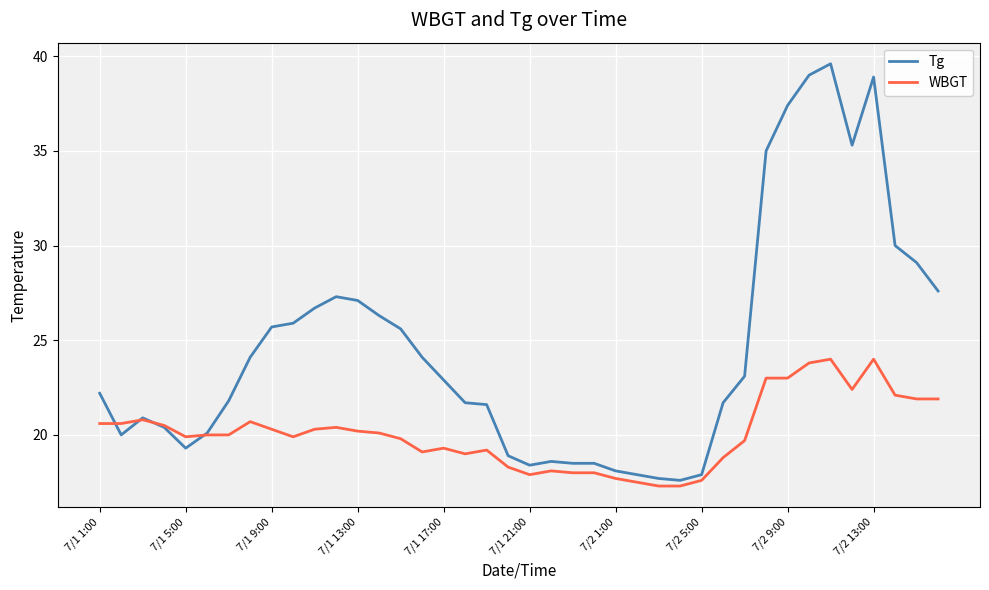

Rank the series by their maximum value, from highest to lowest.

Tg, WBGT